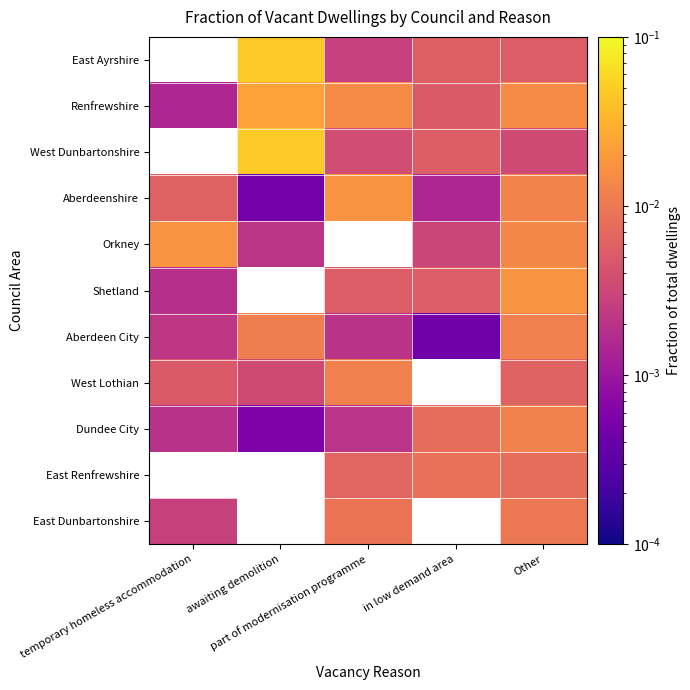

Which series has the largest total across all categories?

Renfrewshire